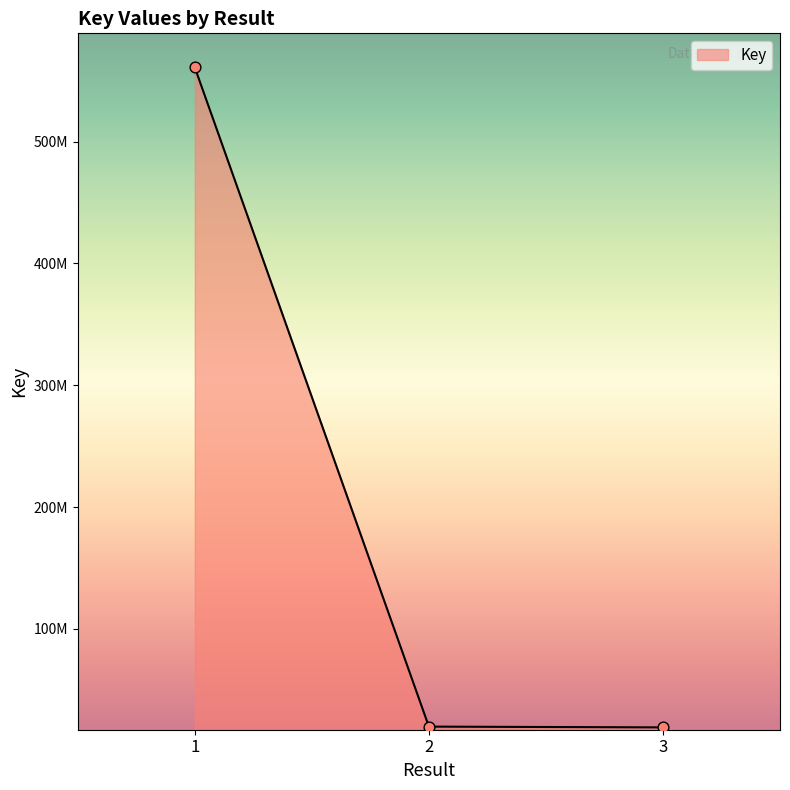

Does the chart have visible grid lines?

No